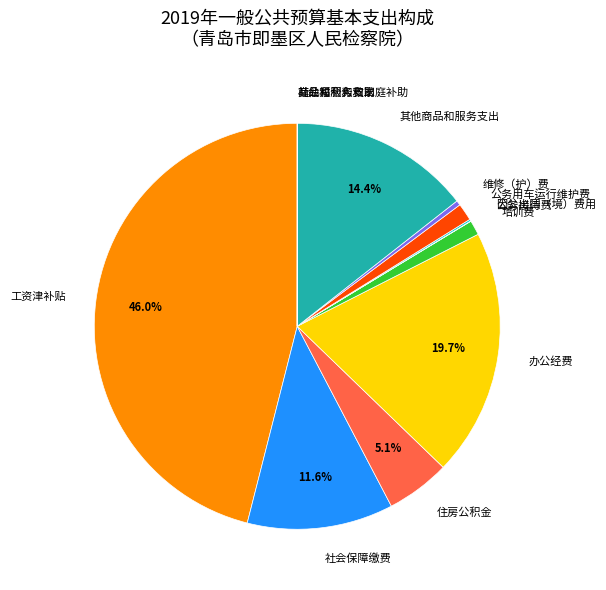

To the nearest percent, what is the combined percentage of 工资津补贴 and 住房公积金?

51%